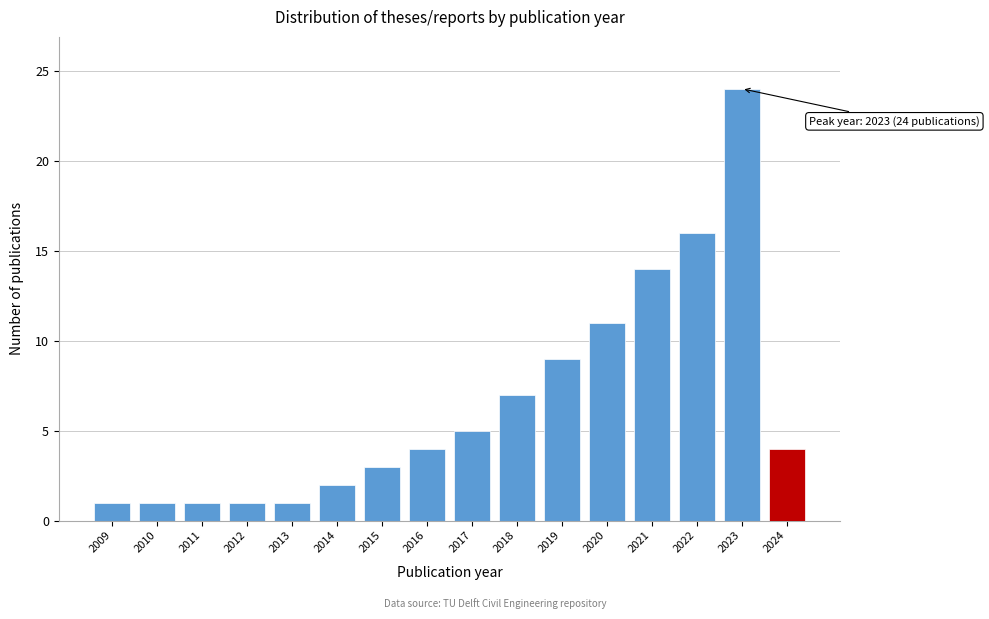

Reading right to left, extract all data points from this chart.

2024=4	2023=24	2022=16	2021=14	2020=11	2019=9	2018=7	2017=5	2016=4	2015=3	2014=2	2013=1	2012=1	2011=1	2010=1	2009=1